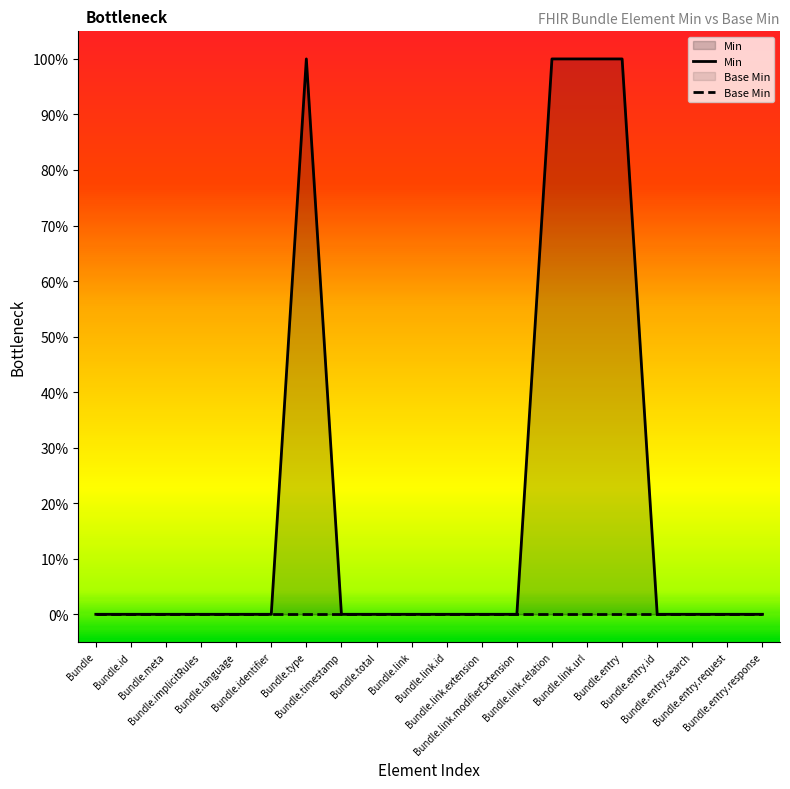

In Min, how many points are higher than both neighbors (excluding endpoints)?

1